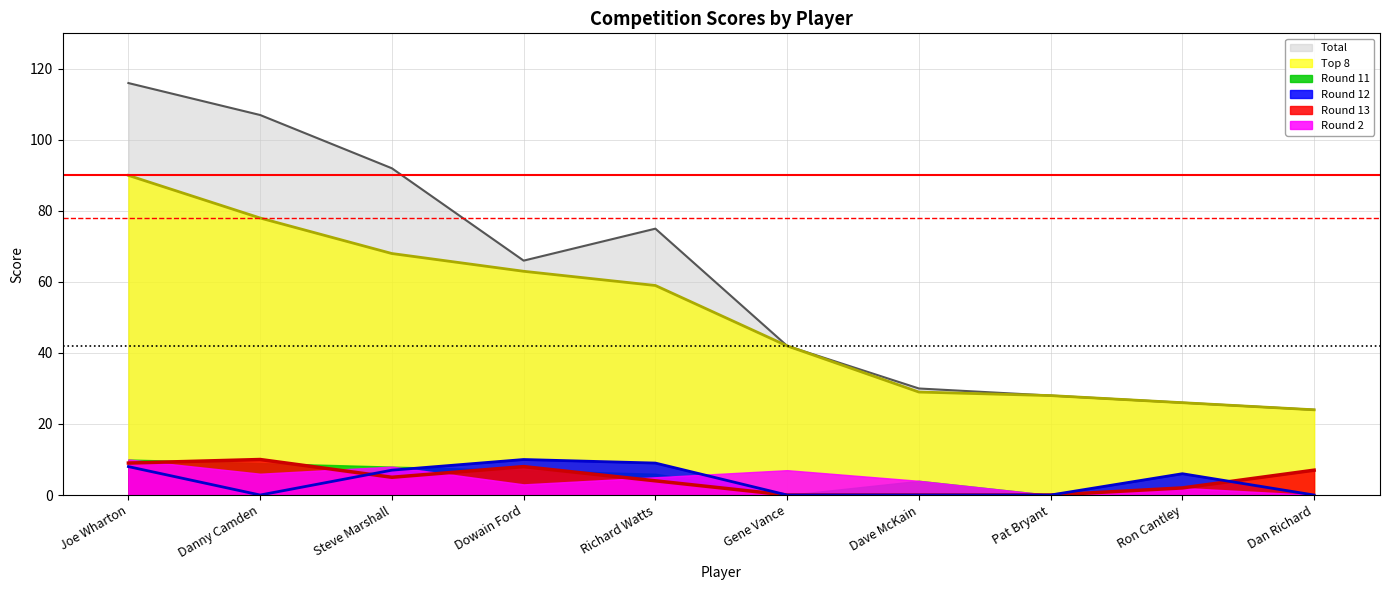

True or false: Round 12 and Round 13 cross at least once.

True